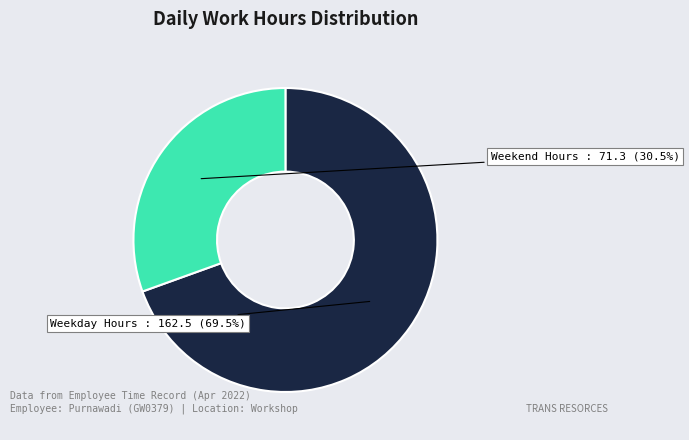

Is there any slice that represents more than half of the pie?

Yes